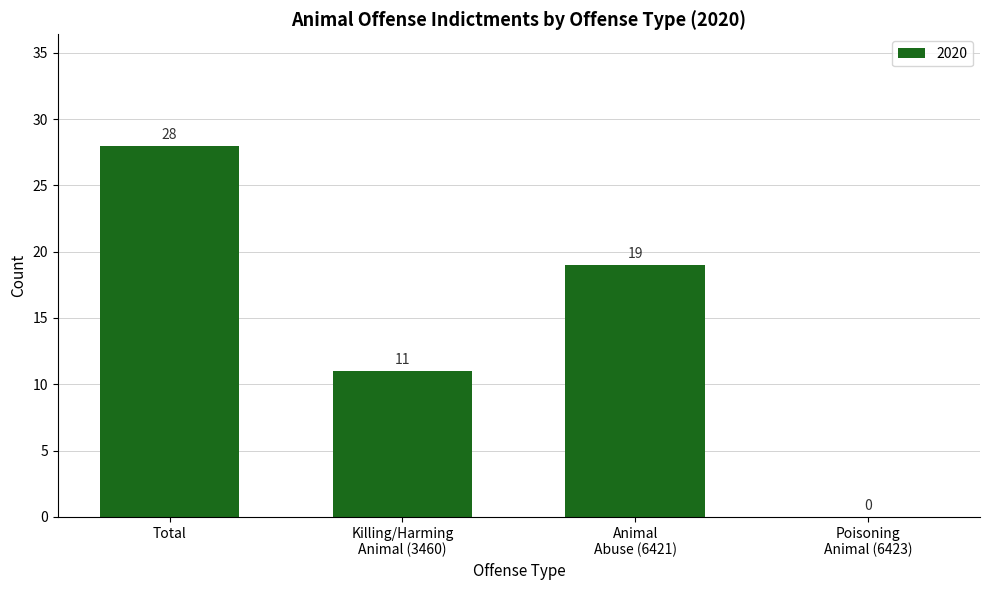

What is the maximum value shown in the chart?

28